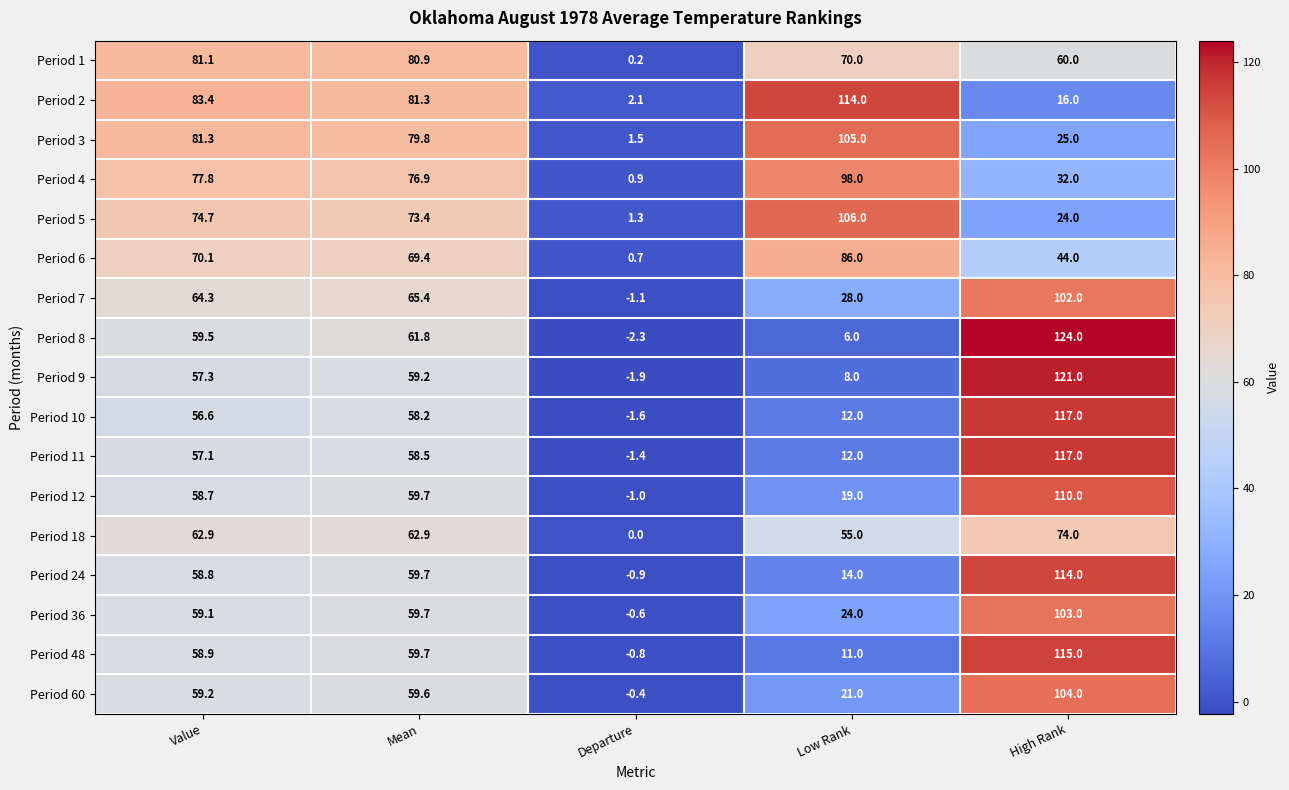

What is the difference between the highest and lowest values at Value?

26.8